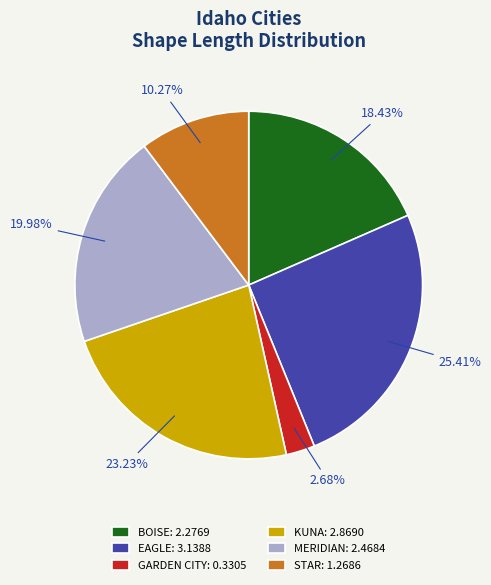

The GARDEN CITY slice represents 13% of the pie. True or false?

False